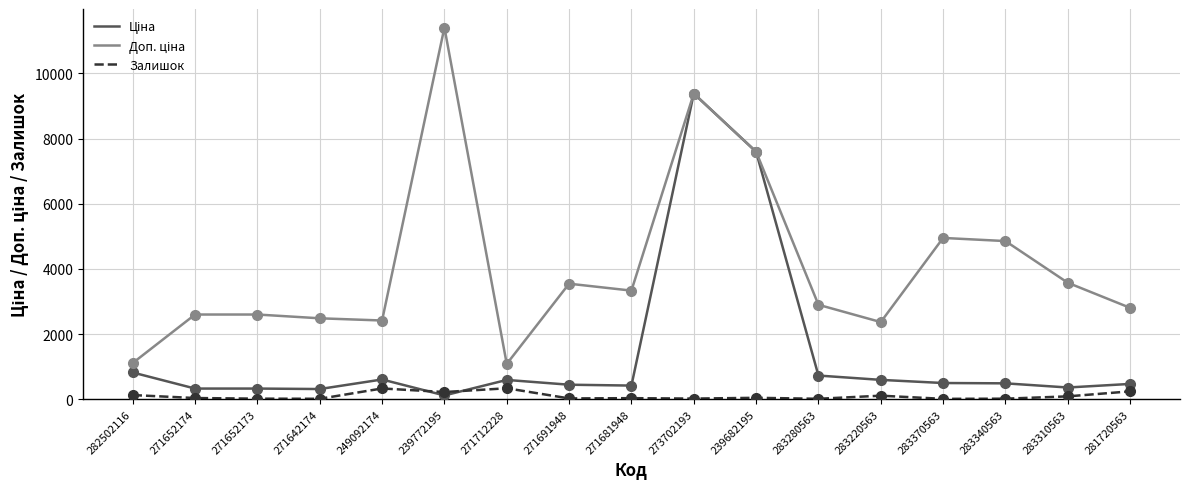

What is the spread (max minus min) of values at 271712228?

747.7